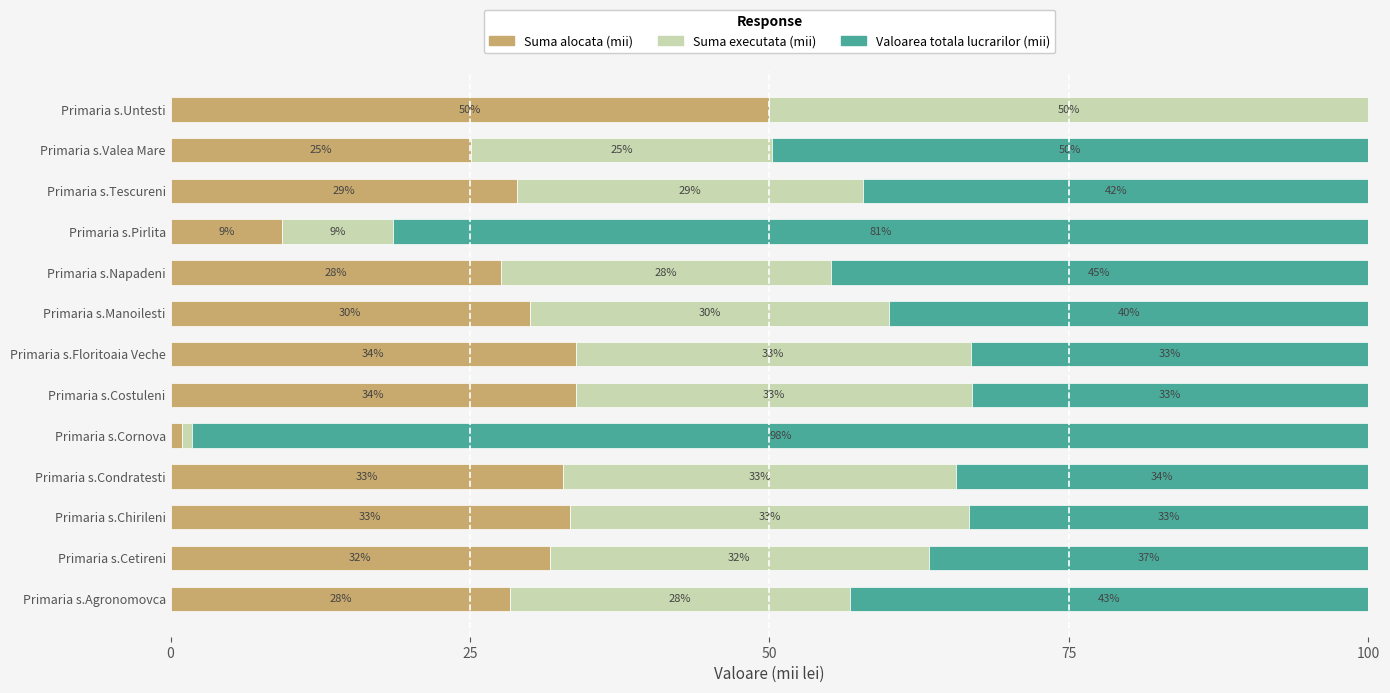

How many data points in Suma alocata (mii) are above 29?

7